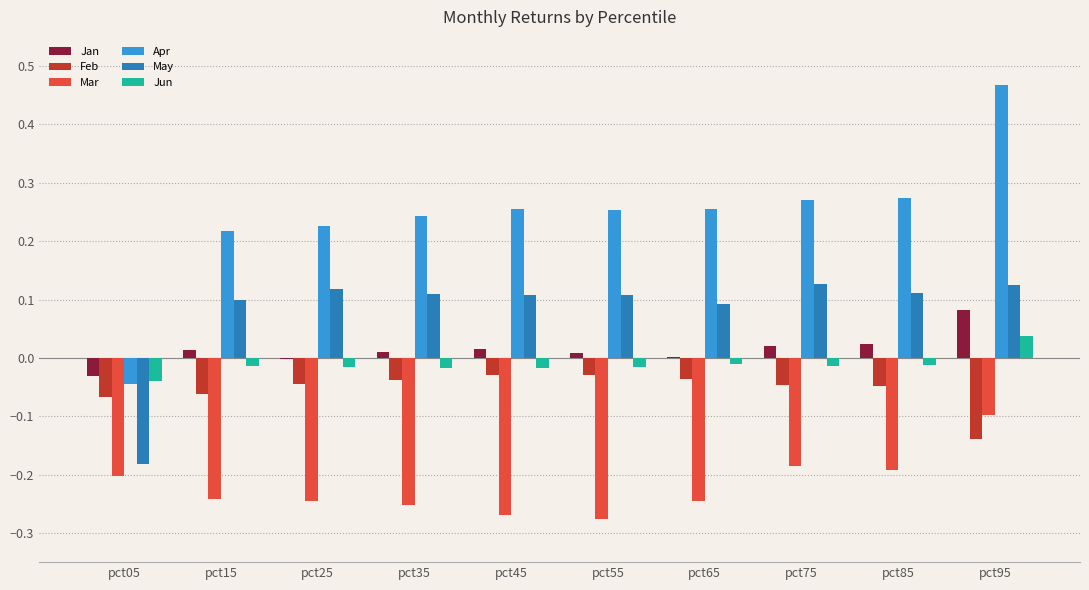

At which category is the sum across all series the highest?

pct95